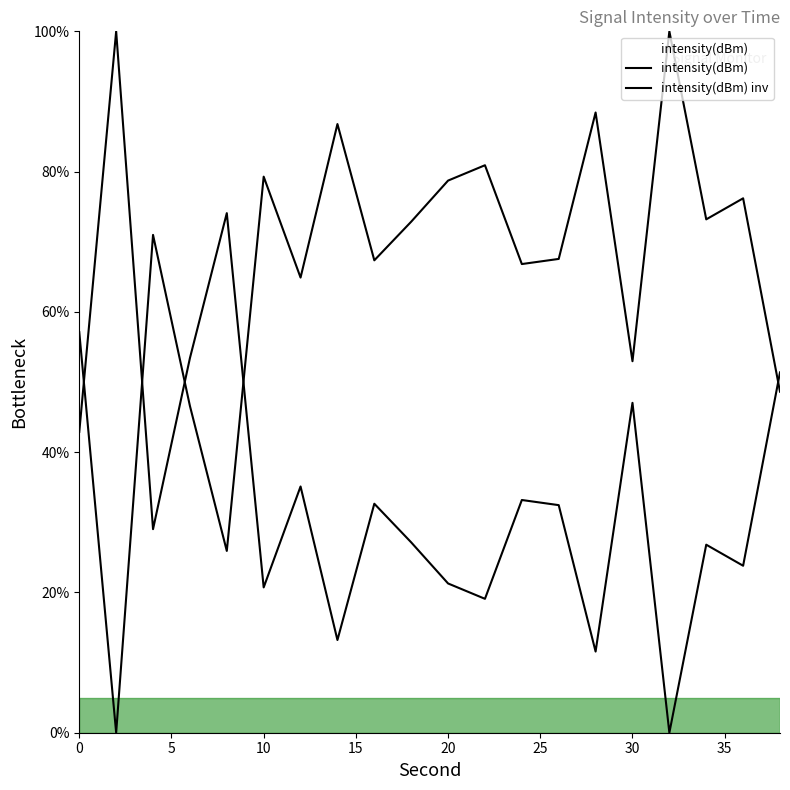

Does the chart display data point markers on the line(s)?

No